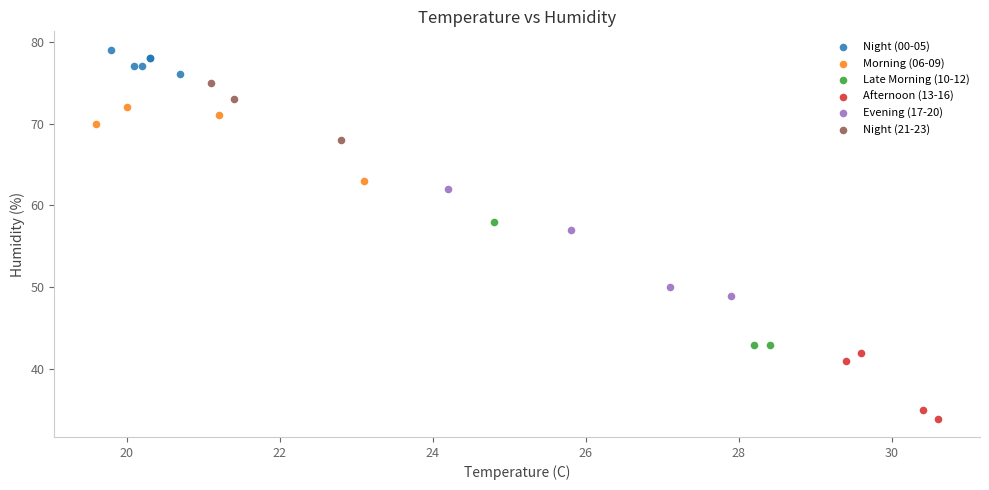

Which series has the largest Y range (max minus min)?

Late Morning (10-12)